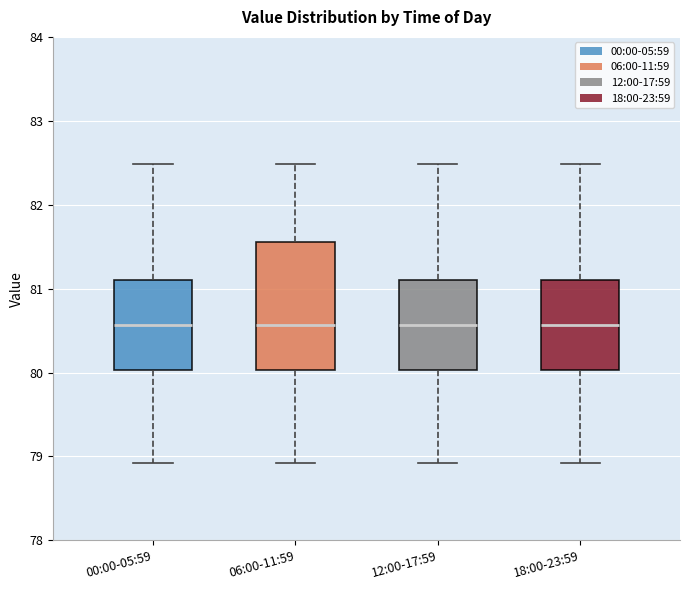

Comparing the boxes themselves (not the whiskers), which one is the tallest?

06:00-11:59